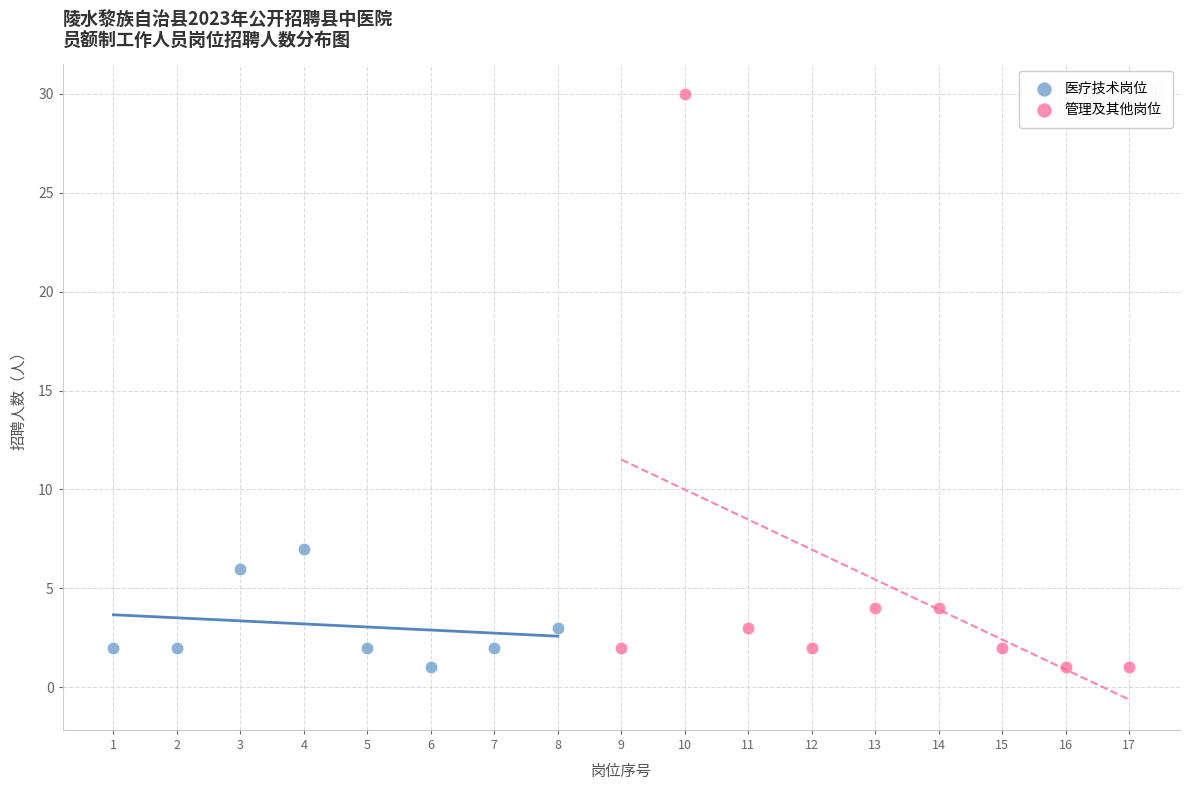

Which series reaches the maximum Y coordinate?

管理及其他岗位